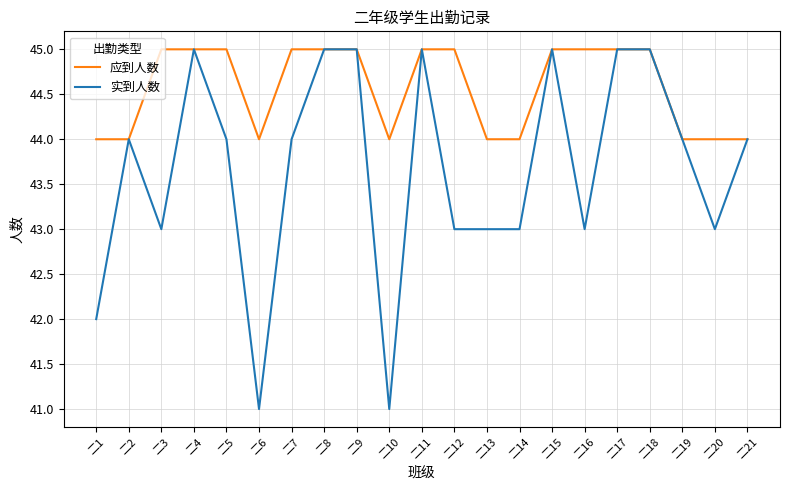

Rank the series by their average value, from highest to lowest.

应到人数, 实到人数